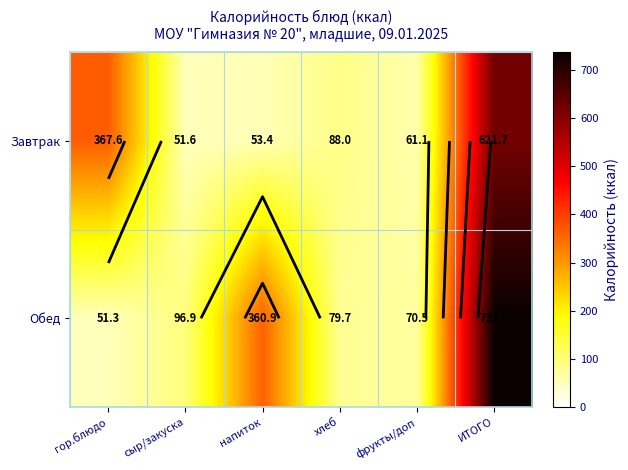

What is the difference between the maximum and minimum values in the Завтрак series?

570.1